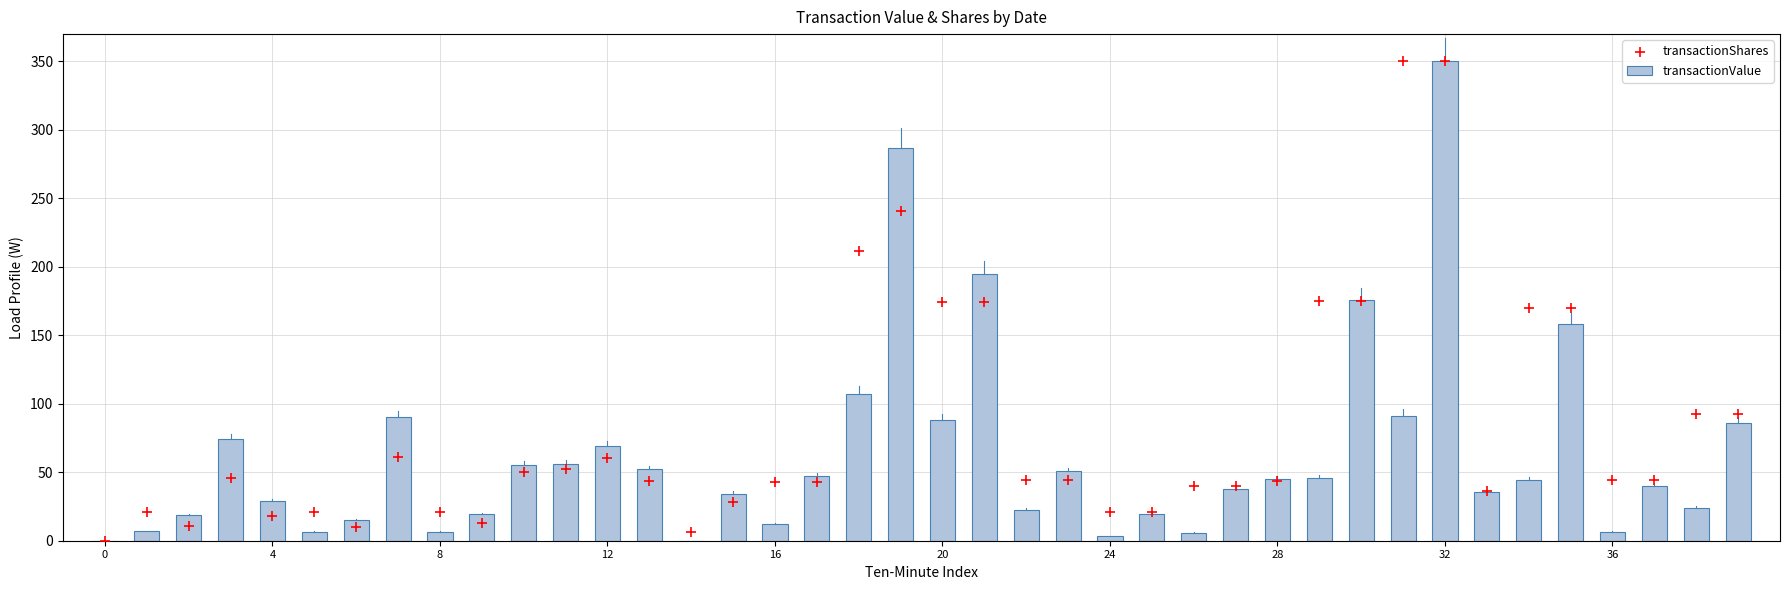

What are all the series names shown in the legend?

transactionValue, transactionShares